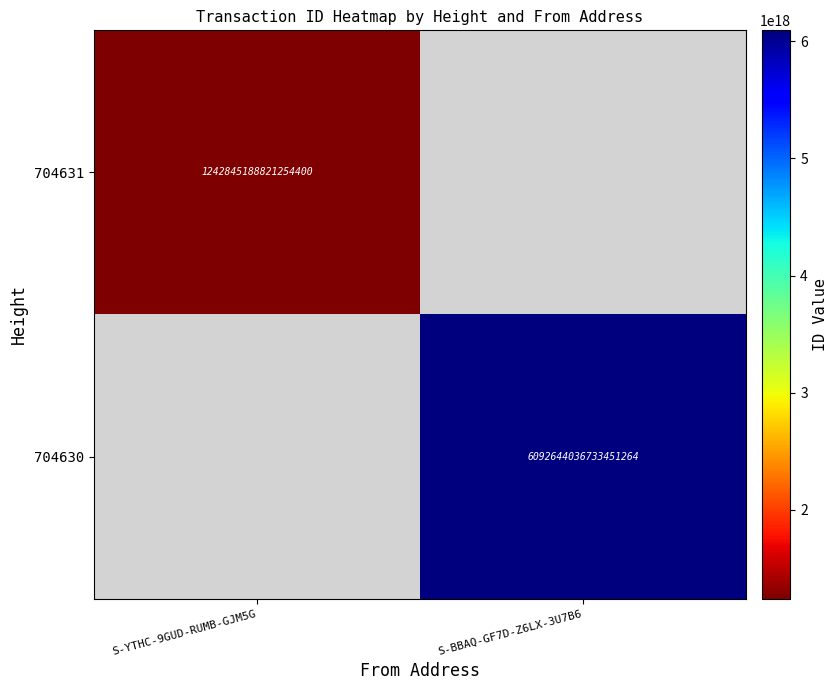

How many categories are shown in the chart?

2